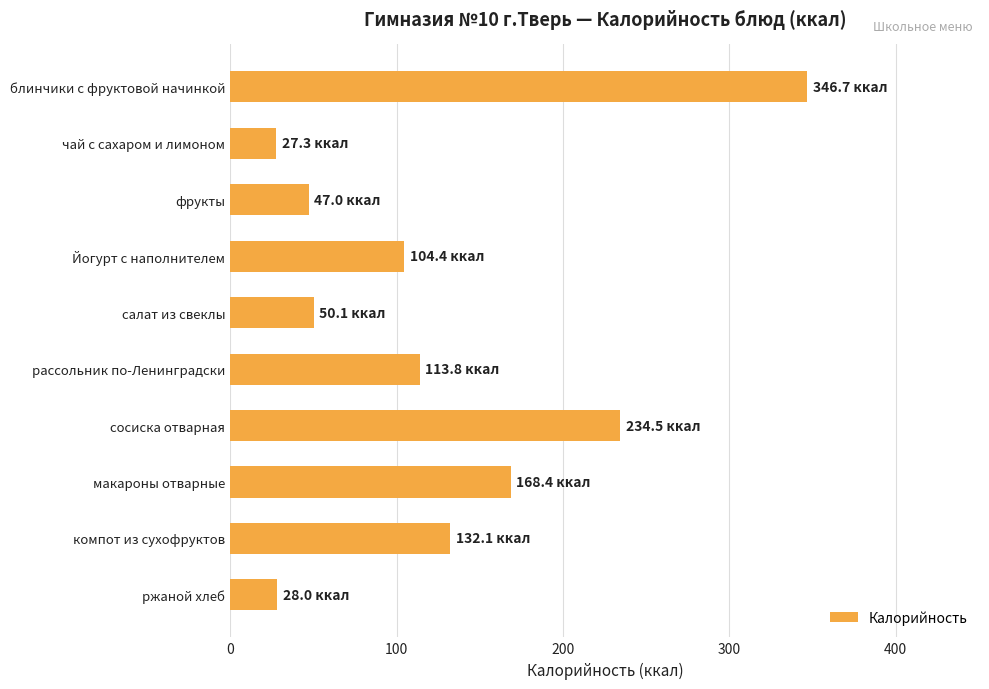

The chart shows a value of 196.5 at компот из сухофруктов. True or false?

False